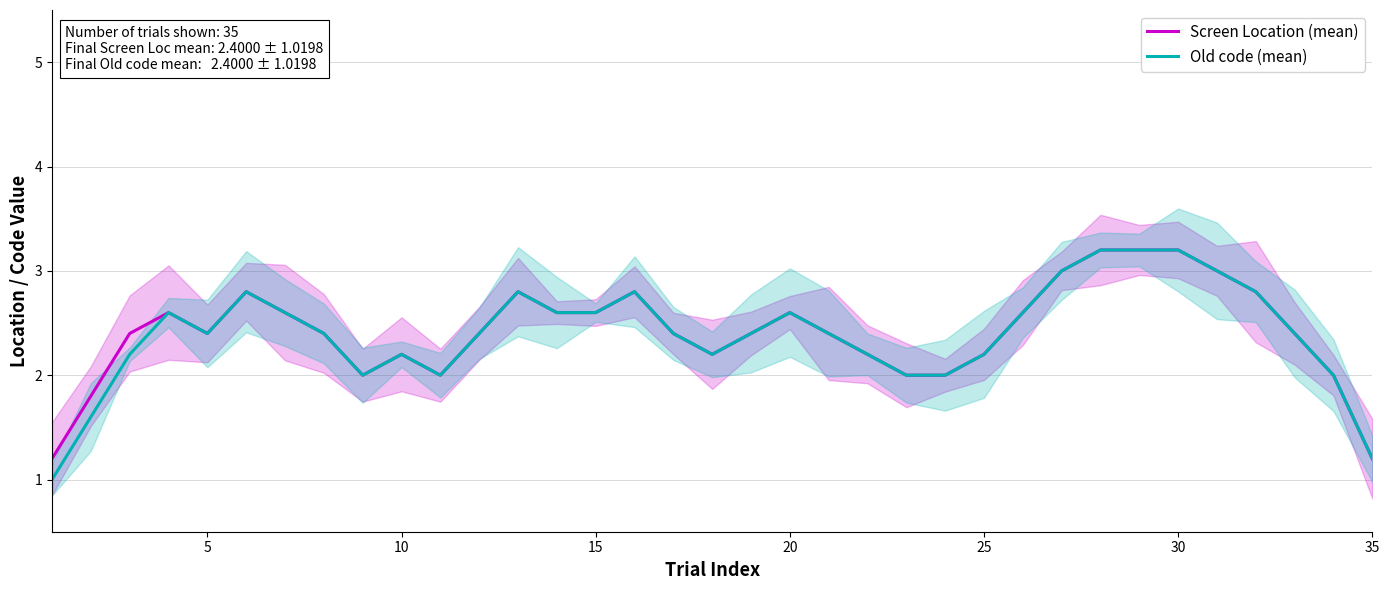

What is the maximum value for Screen Location (mean)?

3.2